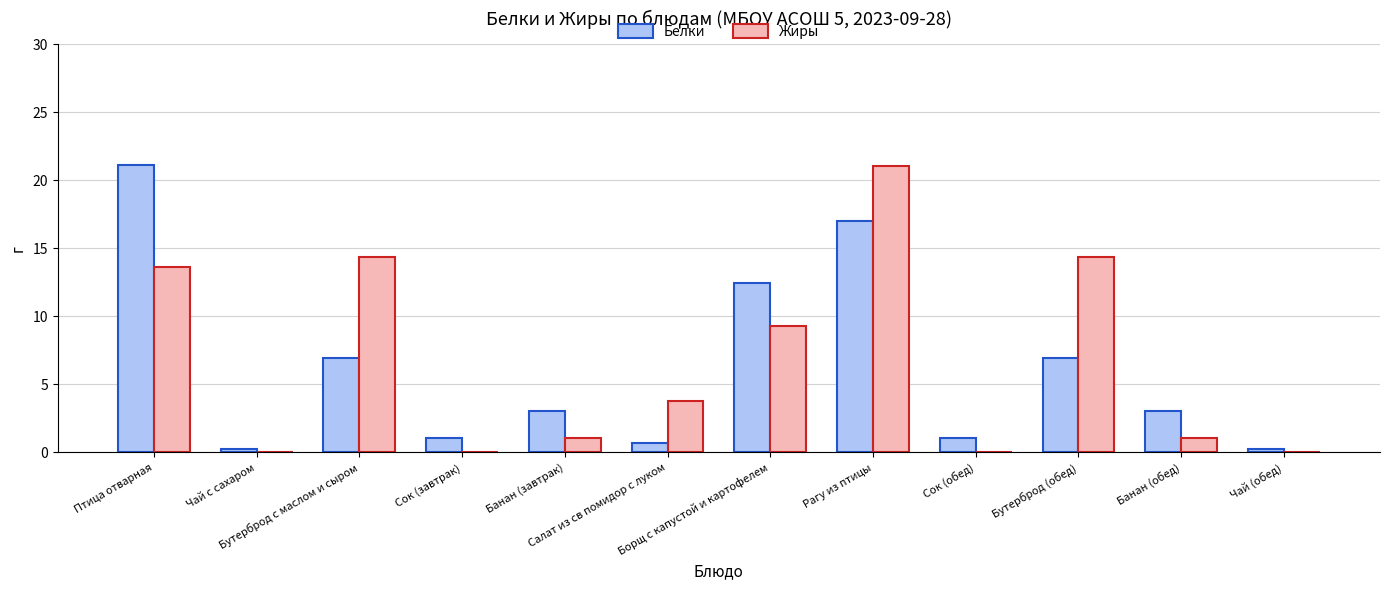

What is the greatest value displayed?

21.1